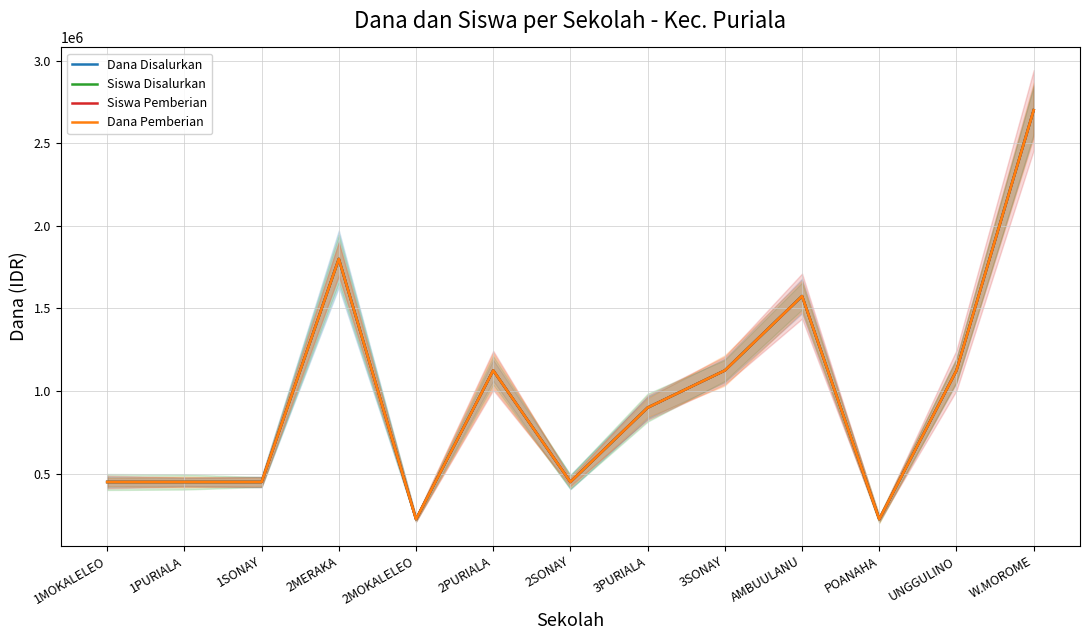

What is the difference between the Dana Disalurkan values at W.MOROME and 2MERAKA?

900000